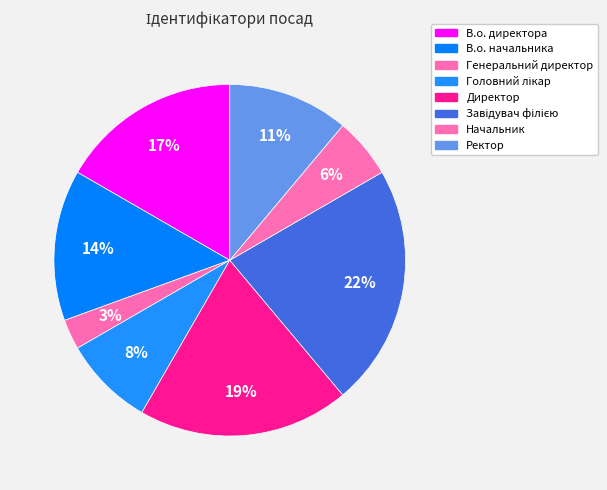

Is it true that Директор is 30% of the pie?

False